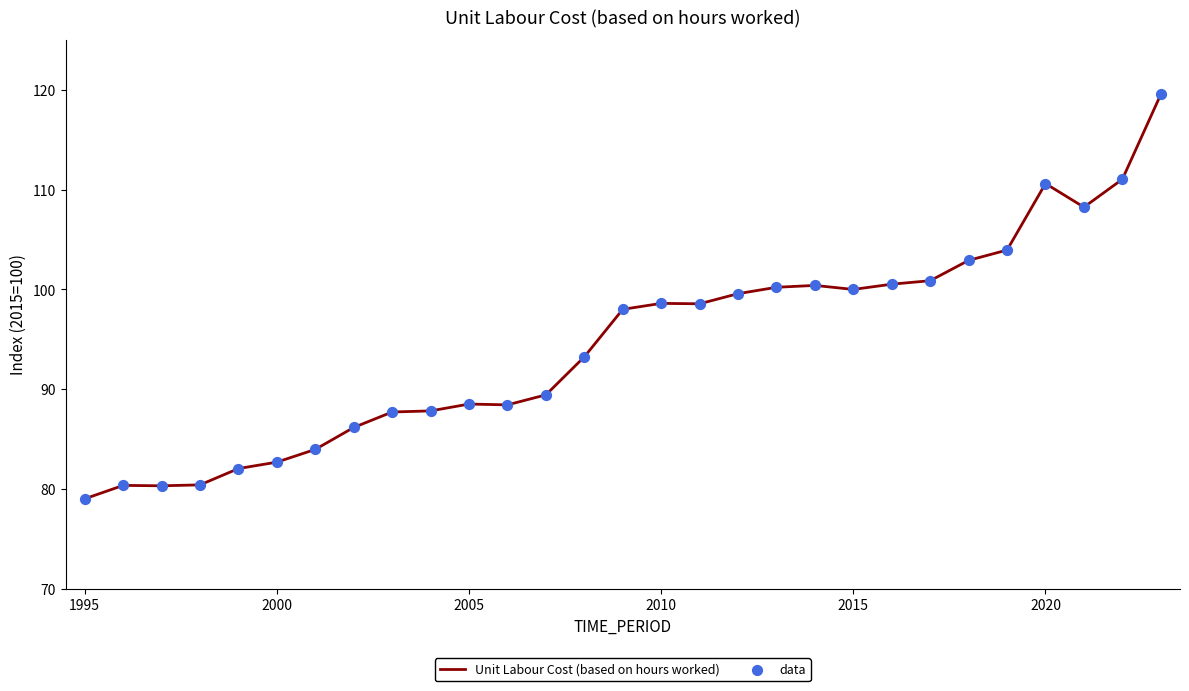

What is the greatest value displayed?

119.6